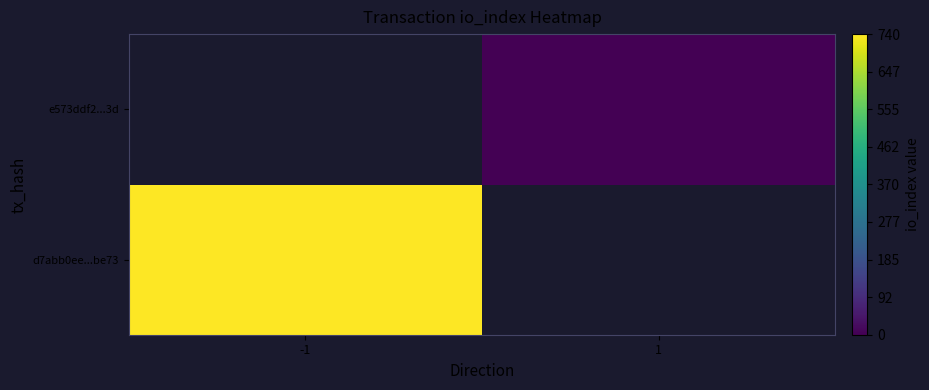

At how many categories does at least one series exceed 395?

1